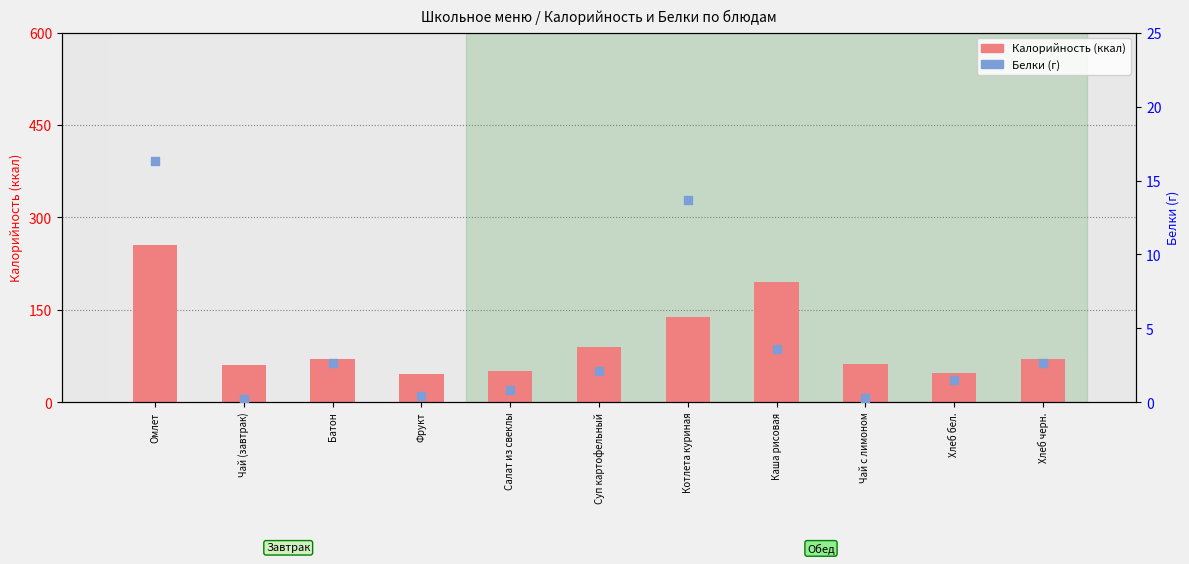

Which series has the largest Y range (max minus min)?

Калорийность